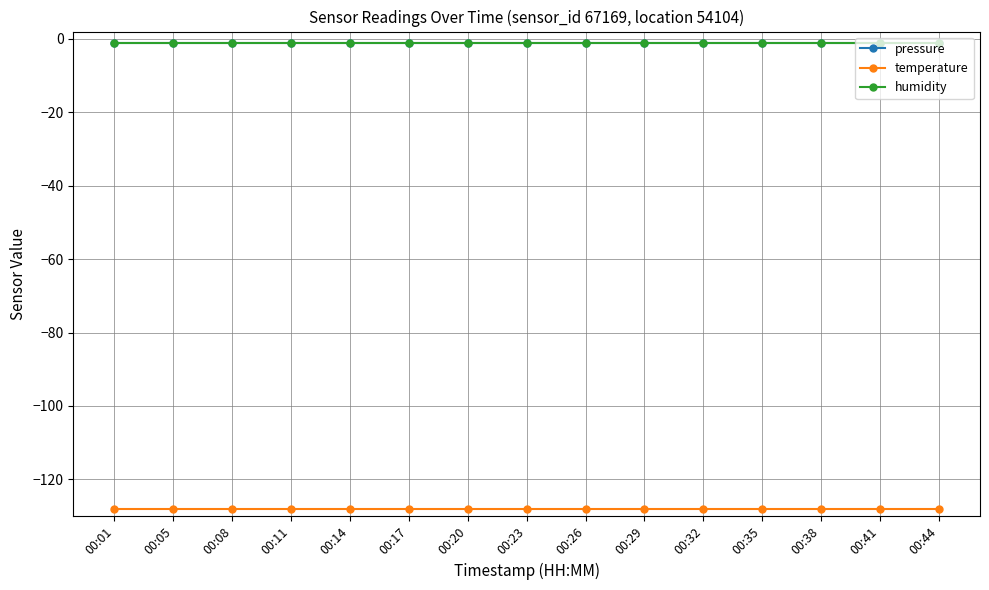

Between 00:23 and 00:41, which series saw the biggest shift?

pressure